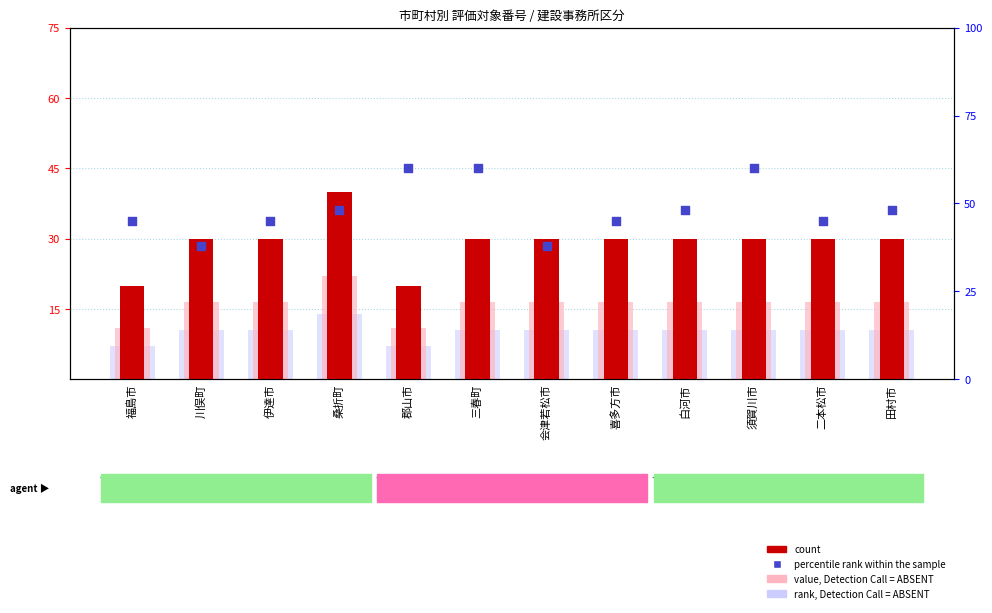

What are all the series names shown in the legend?

count, value, Detection Call = ABSENT, rank, Detection Call = ABSENT, percentile rank within the sample